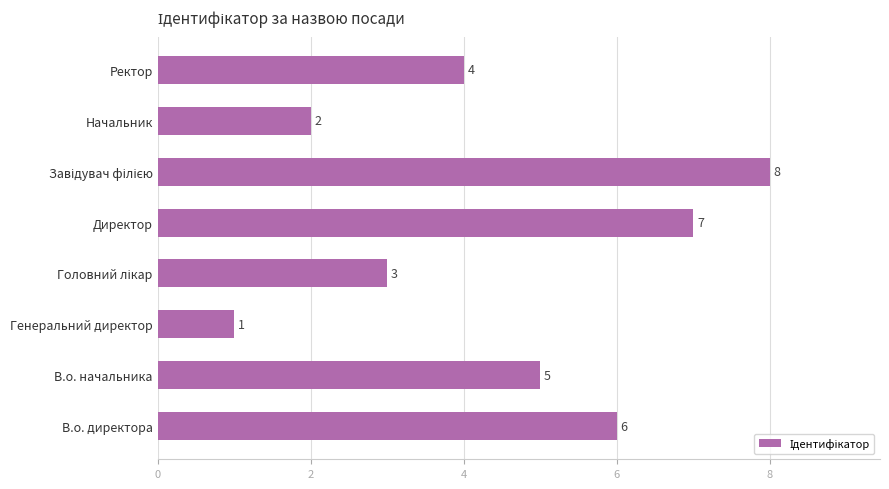

Which has a higher value, Директор or Генеральний директор?

Директор